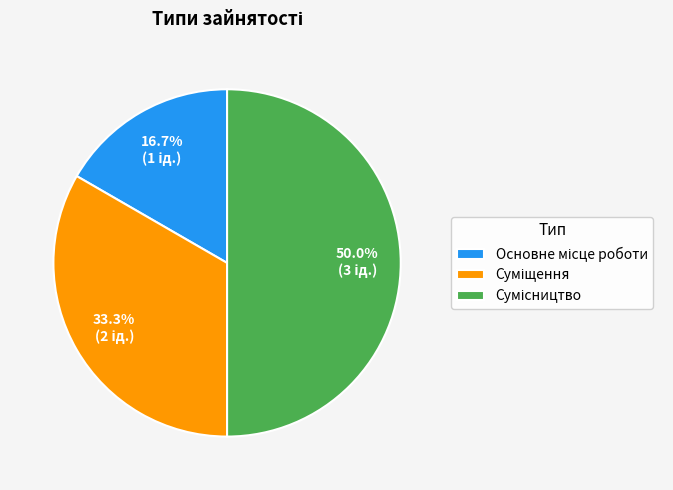

Which category has the biggest portion of the pie?

Сумісництво